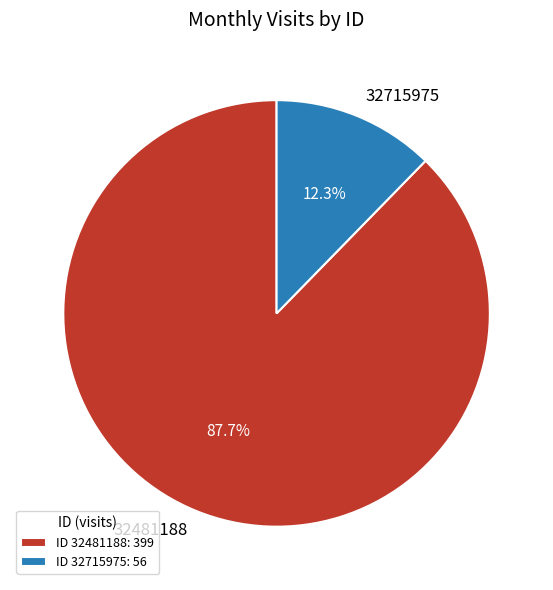

Count the number of slices in the pie.

2